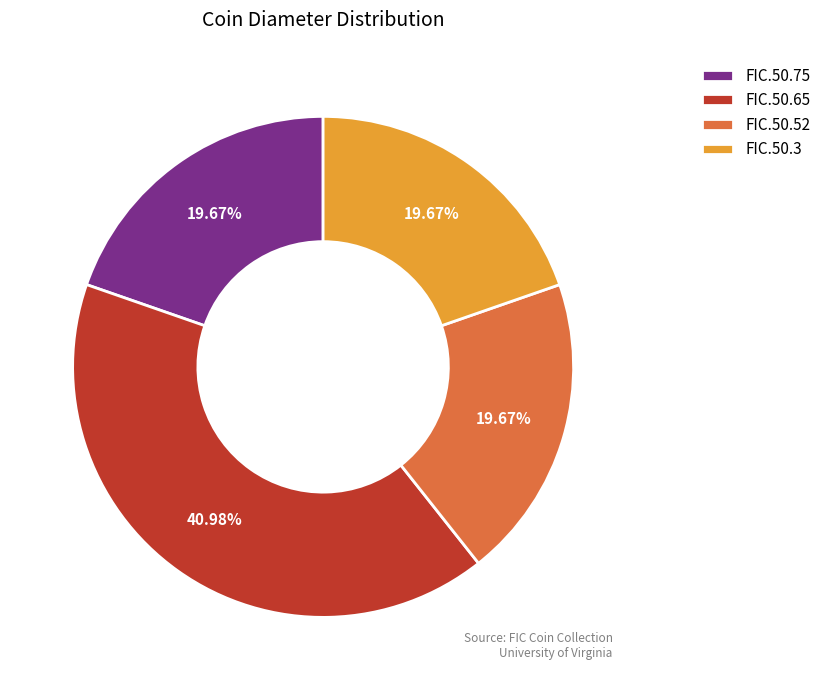

Count the number of slices in the pie.

4